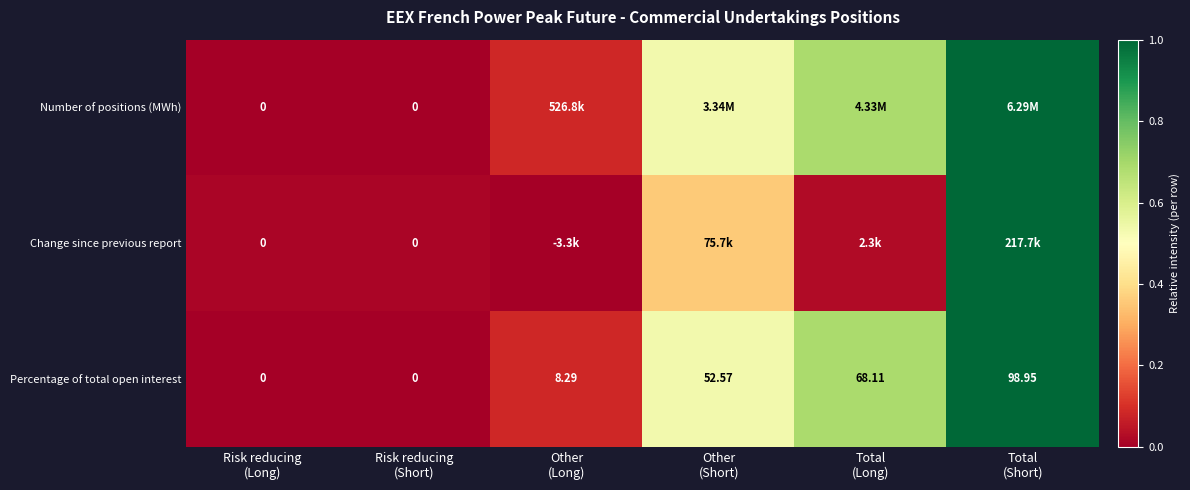

How many values in the Percentage of total open interest series exceed 52?

3